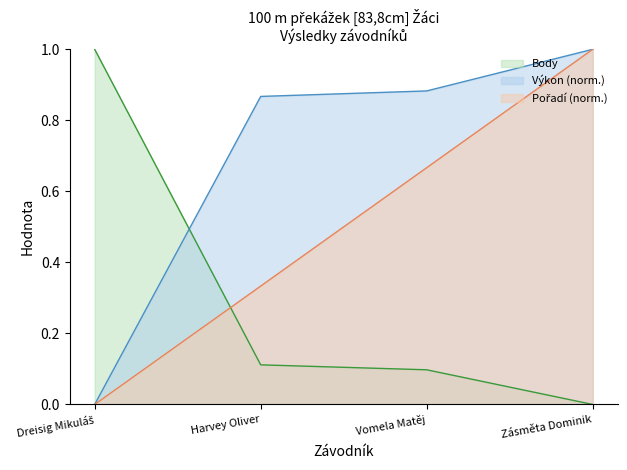

The value of Pořadí at Vomela Matěj is 0.9. True or false?

False